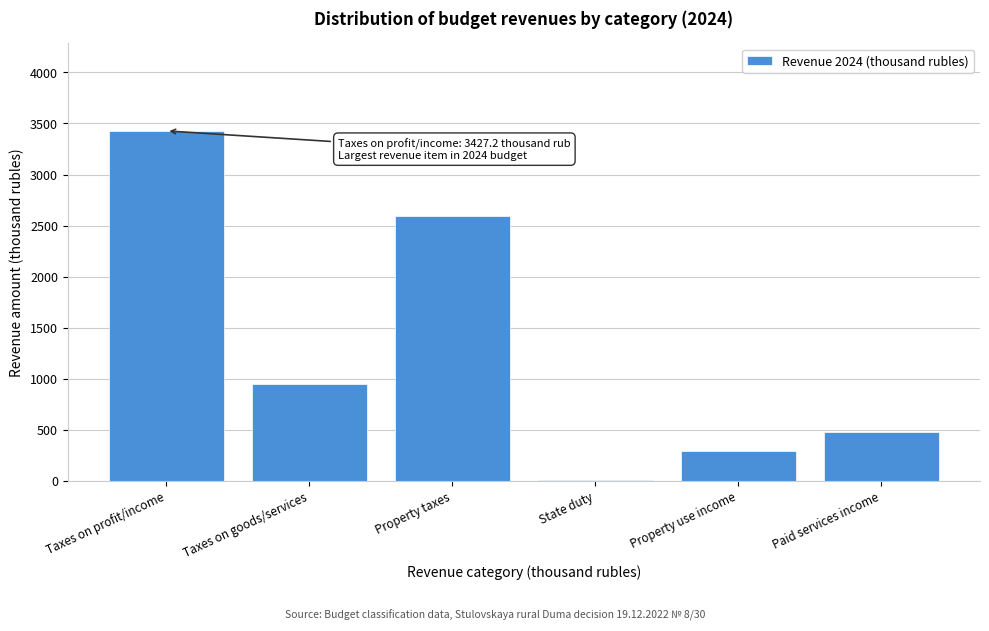

Reading left to right, list all the values displayed in this chart.

Taxes on profit/income=3427.2	Taxes on goods/services=945.7	Property taxes=2598.0	State duty=5.0	Property use income=288.0	Paid services income=480.0